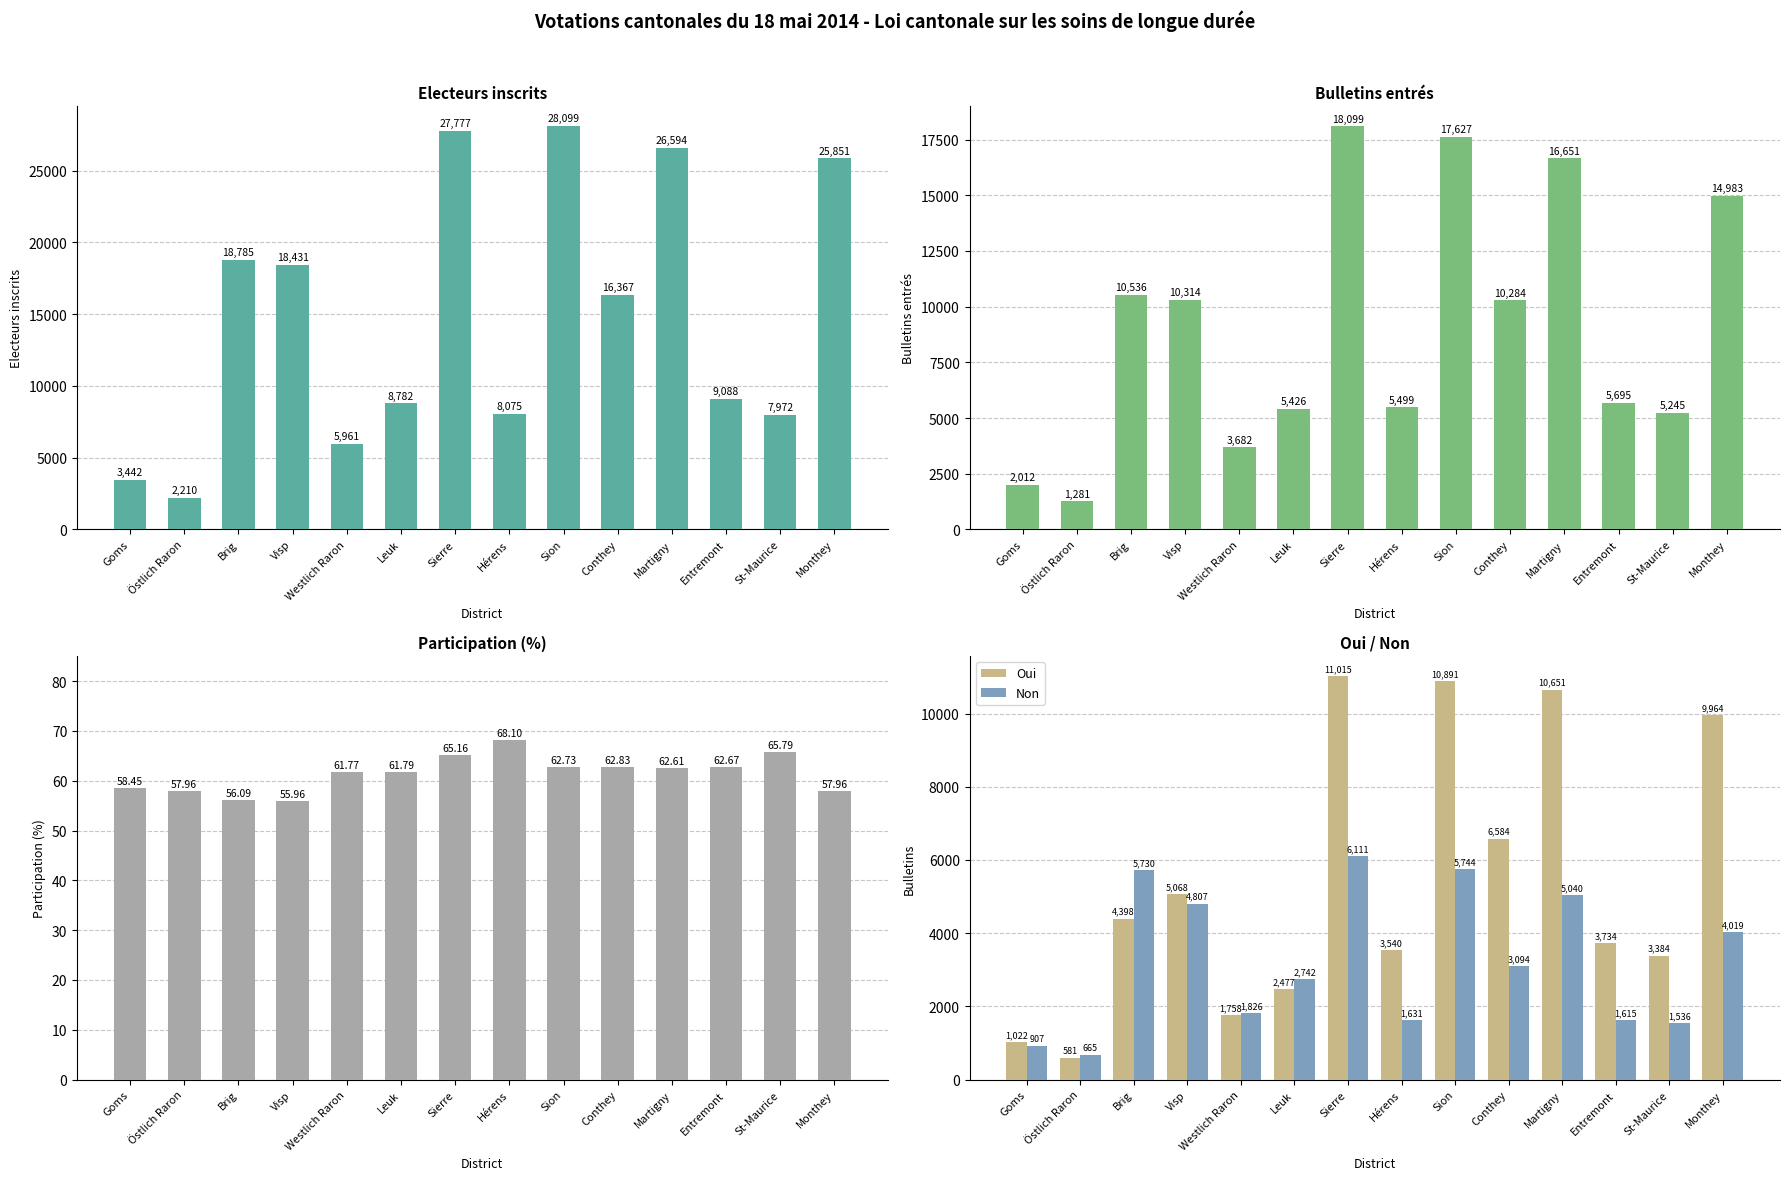

How many bars are there in total?

70